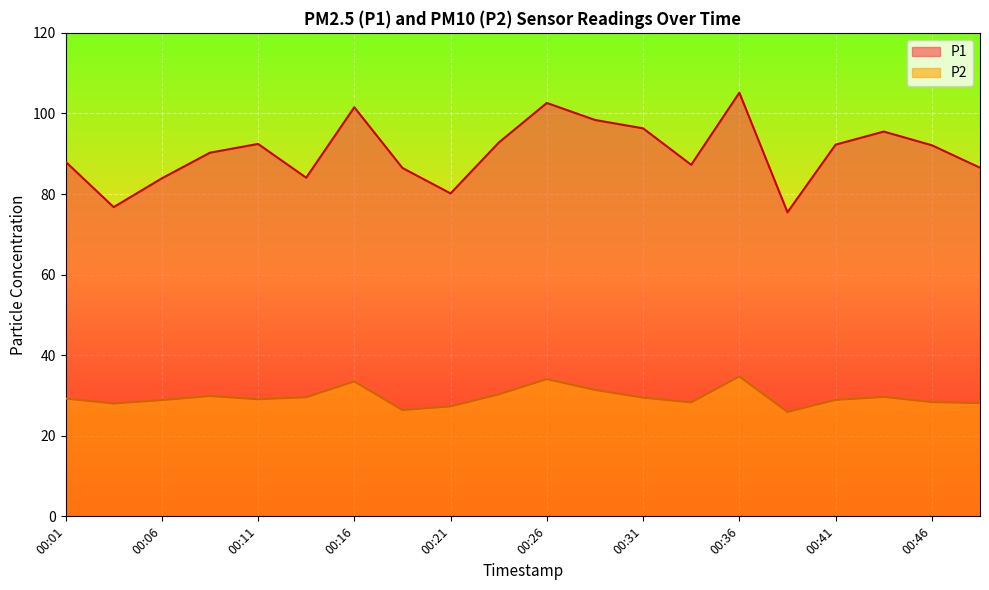

How many lines are shown in the chart?

2